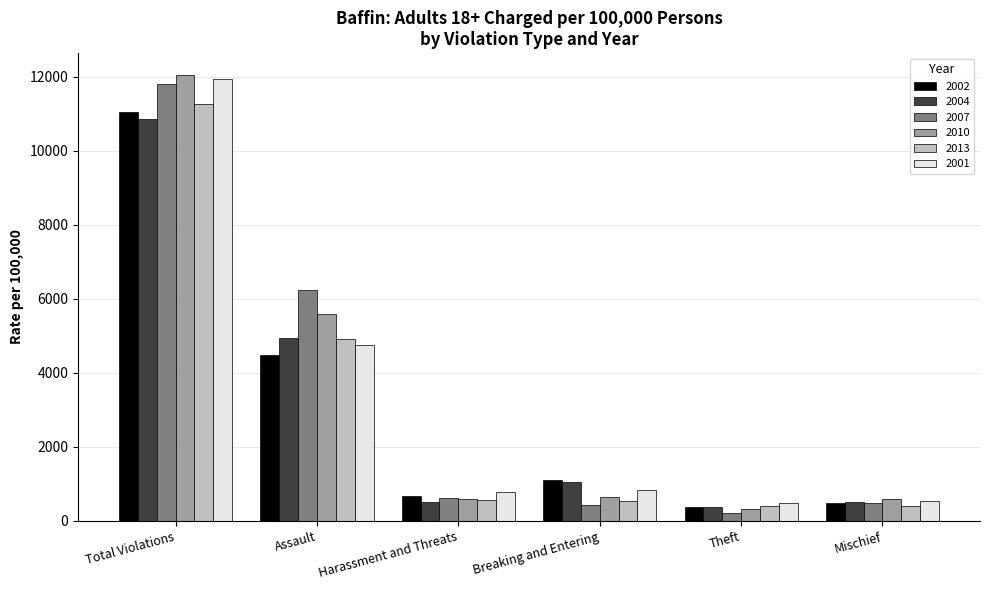

What position from the left is Theft?

5